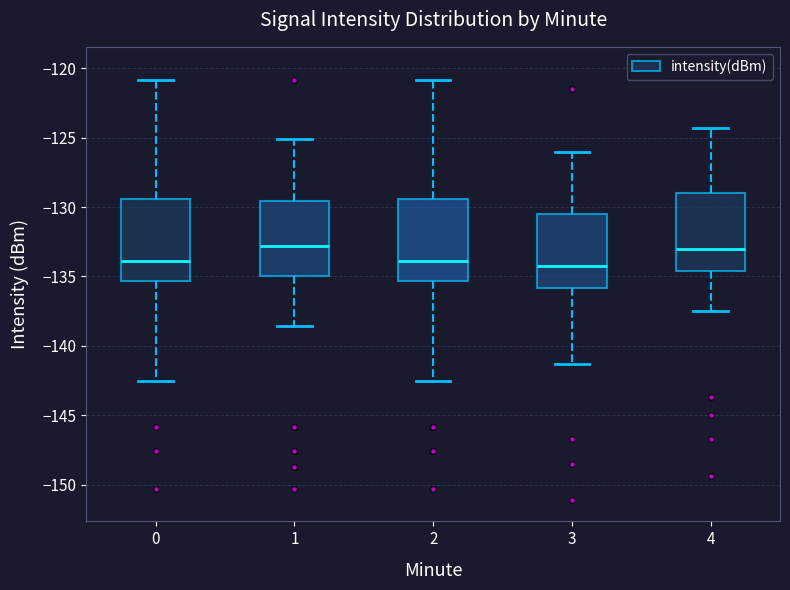

Where does the median line of the box at x = 4 sit on the y-axis? The values are not printed on the chart, so give them approximately, as read against the axis.

-133.0